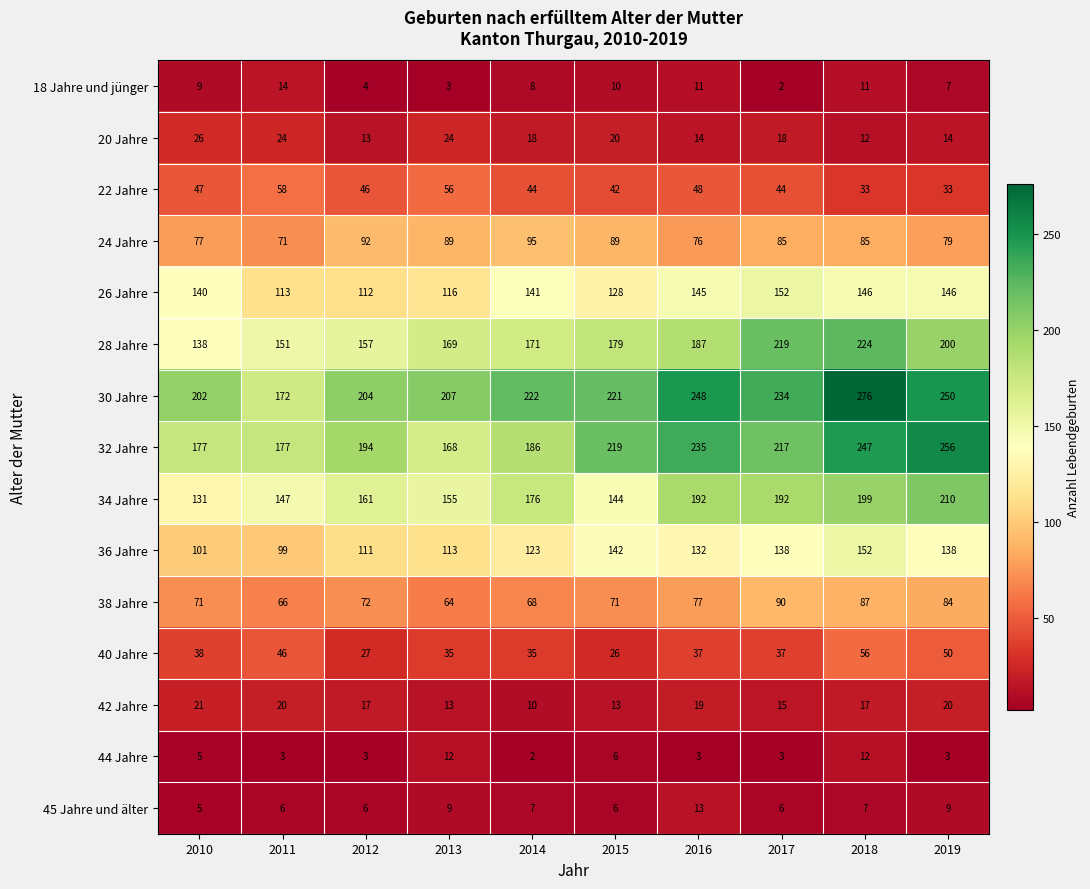

List the labels in order of 28 Jahre value, largest first.

2018, 2017, 2019, 2016, 2015, 2014, 2013, 2012, 2011, 2010